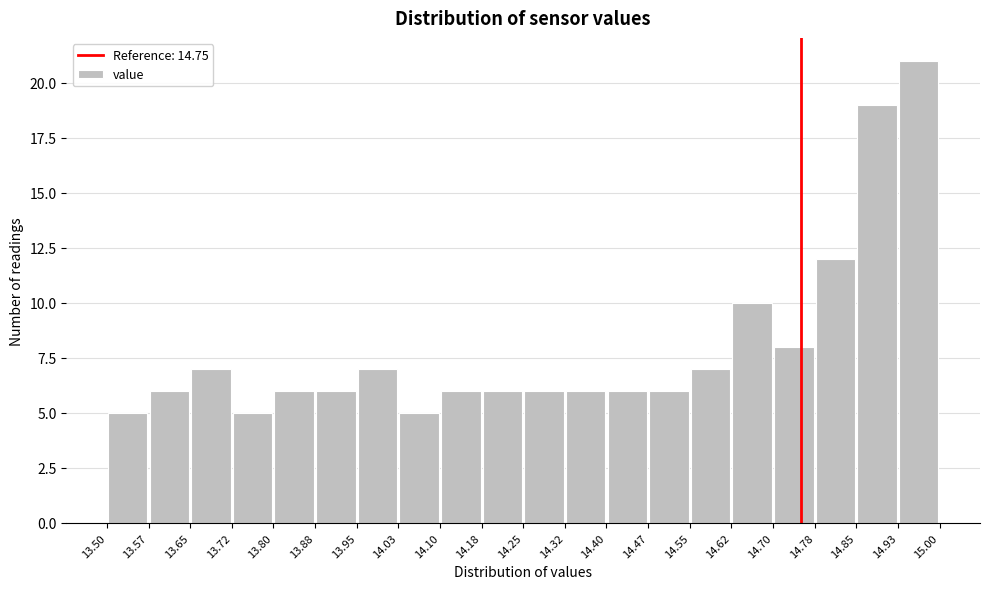

Which range on the x-axis has the tallest bar?

14.93 to 15.00